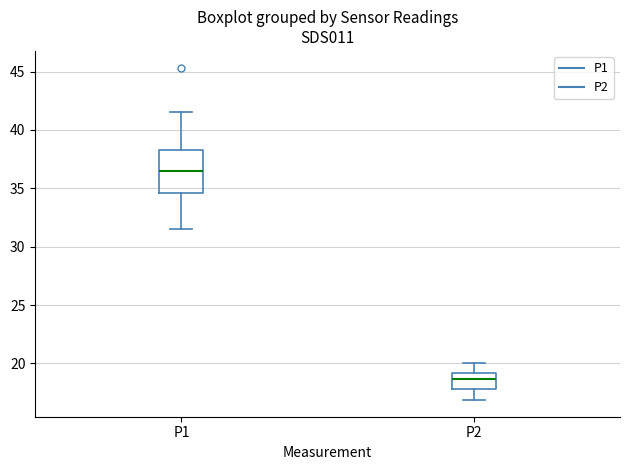

Reading left to right, transcribe this box plot: for each box, give where its median line is, the range the box spans, and where its two whiskers end, as read against the y-axis. The values are not printed on the chart, so give them approximately, as read against the axis.

P1: median 36.5, box 34.5 to 38.5, whiskers 31.5 to 41.5
P2: median 18.5, box 18.0 to 19.0, whiskers 17.0 to 20.0